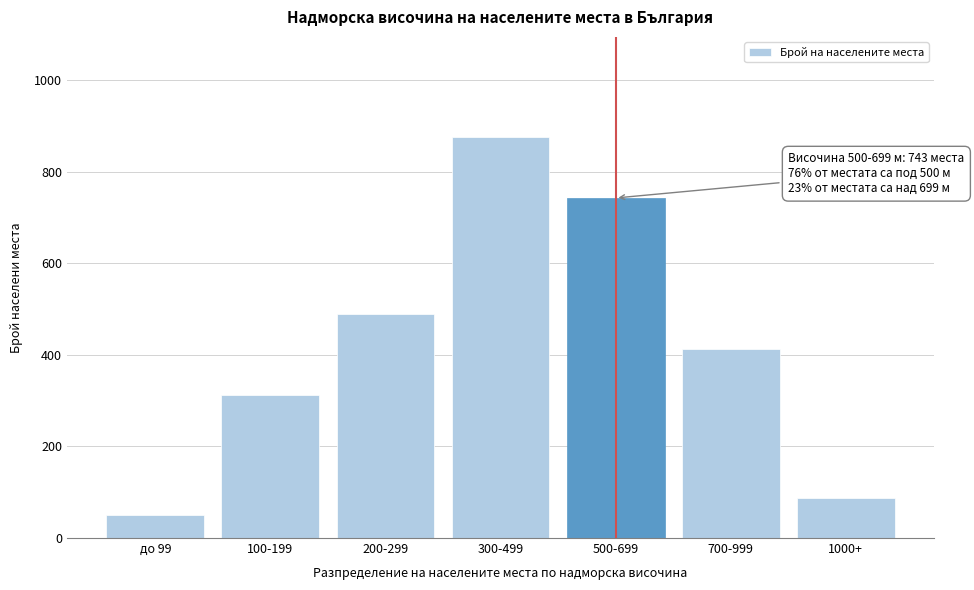

Reading left to right, extract all data points from this chart.

51	312	489	876	743	412	88